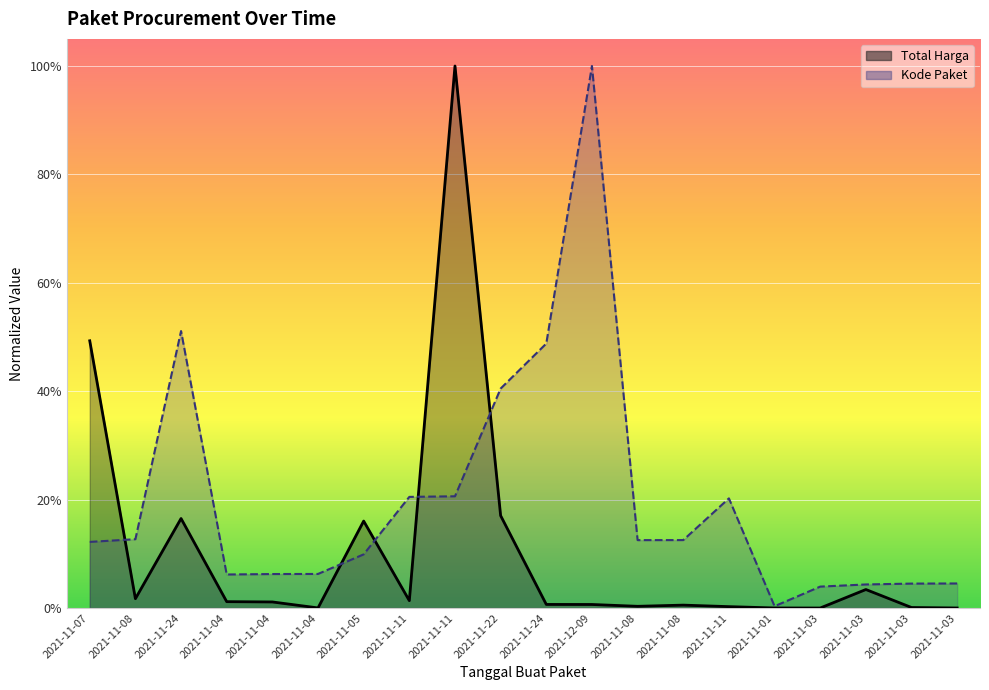

Which series has the largest total across all categories?

Kode Paket